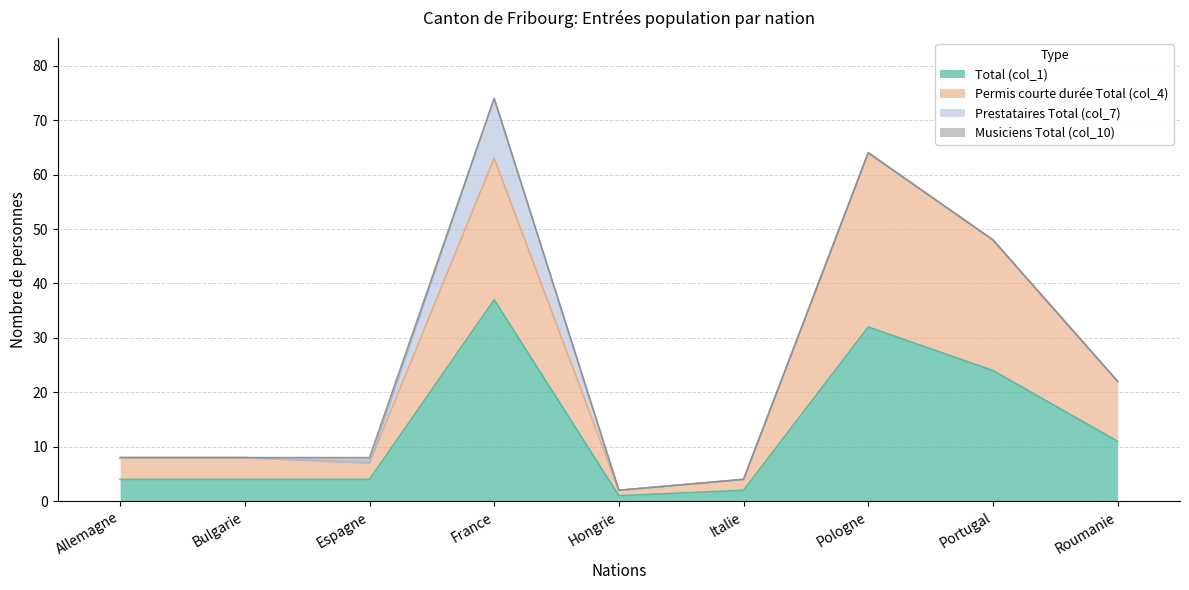

At which label does Total (col_1) reach its peak?

France